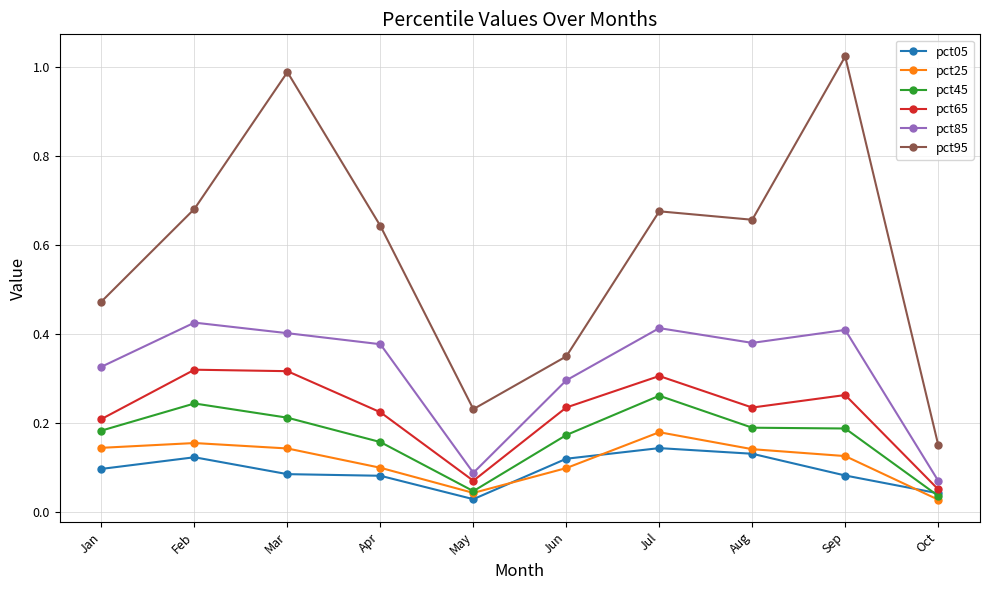

Which series has the widest spread of values?

pct95